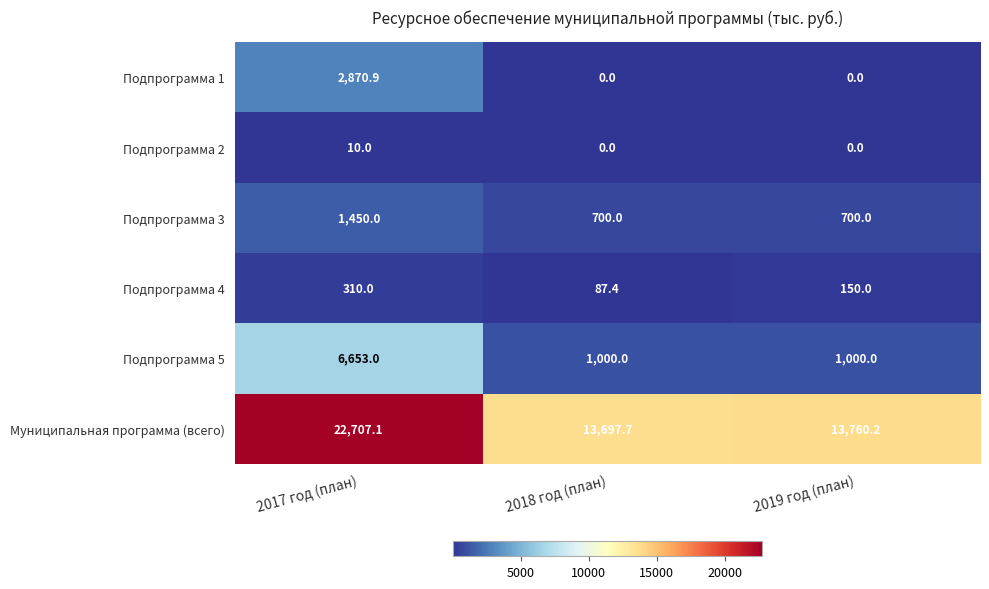

Reading right to left, list all the values displayed in this chart.

Подпрограмма 1: 2019 год (план)=0.0	2018 год (план)=0.0	2017 год (план)=2870.9
Подпрограмма 2: 2019 год (план)=0.0	2018 год (план)=0.0	2017 год (план)=10.0
Подпрограмма 3: 2019 год (план)=700.0	2018 год (план)=700.0	2017 год (план)=1450.0
Подпрограмма 4: 2019 год (план)=150.0	2018 год (план)=87.4	2017 год (план)=310.0
Подпрограмма 5: 2019 год (план)=1000.0	2018 год (план)=1000.0	2017 год (план)=6653.0
Муниципальная программа (всего): 2019 год (план)=13760.2	2018 год (план)=13697.7	2017 год (план)=22707.1